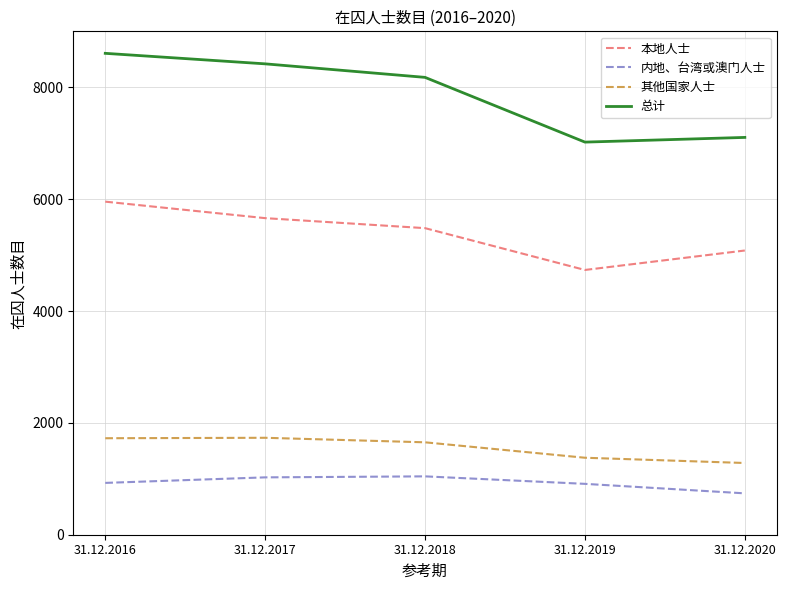

Does the chart have visible grid lines?

Yes